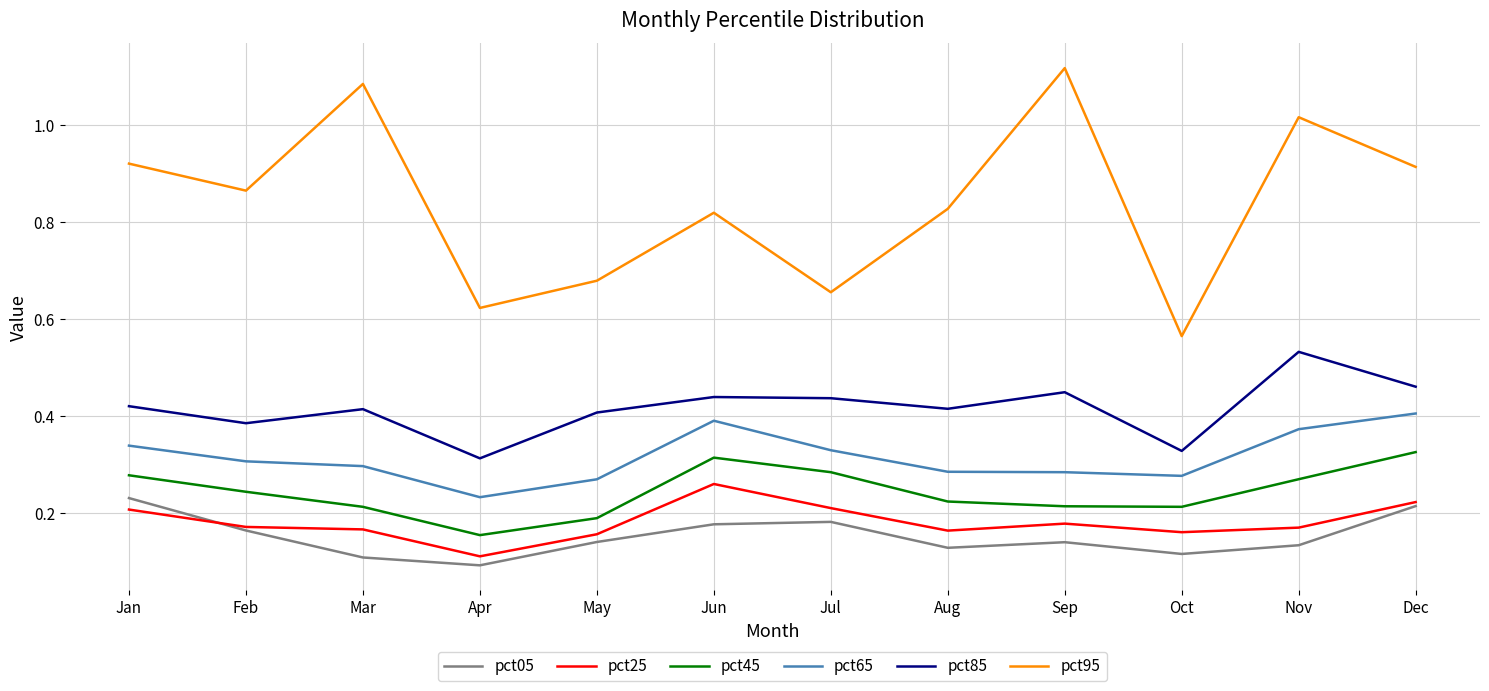

Which series has the largest total across all categories?

pct95